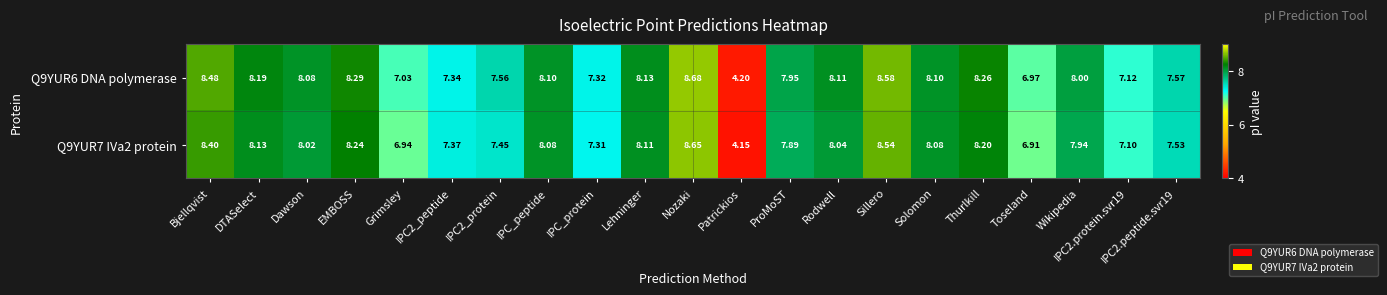

What is the minimum value shown in the chart?

4.2